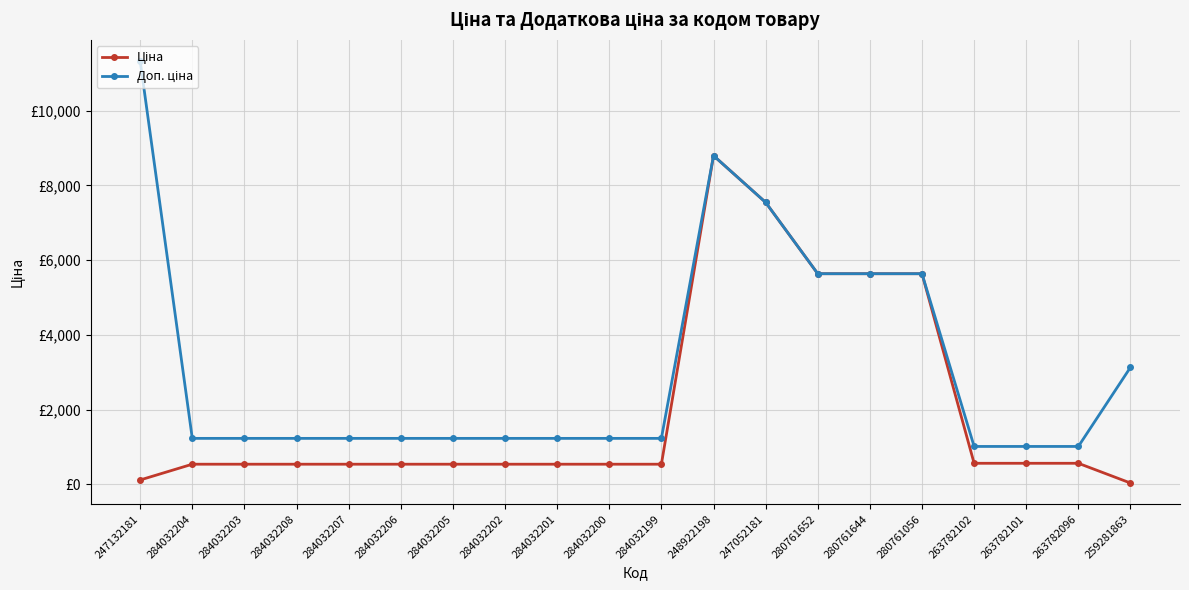

Is this an area chart (filled region under the line)?

No